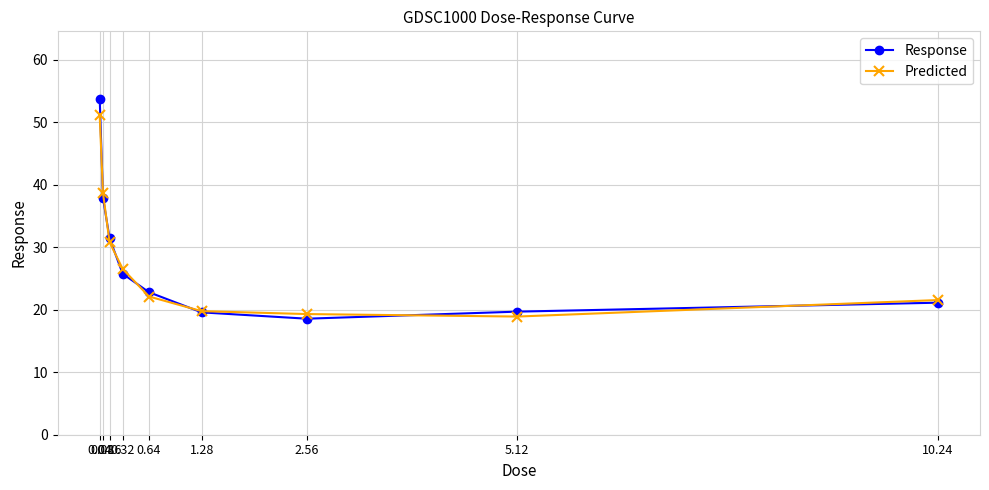

How many data points in Predicted are above 22?

5